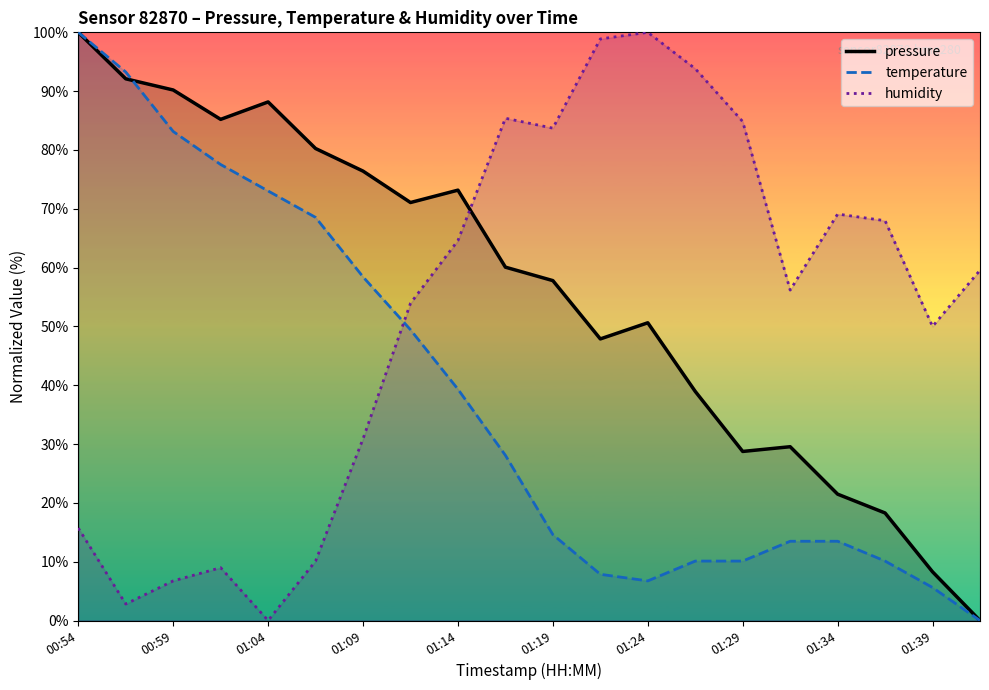

Where is the first local minimum for temperature?

01:24